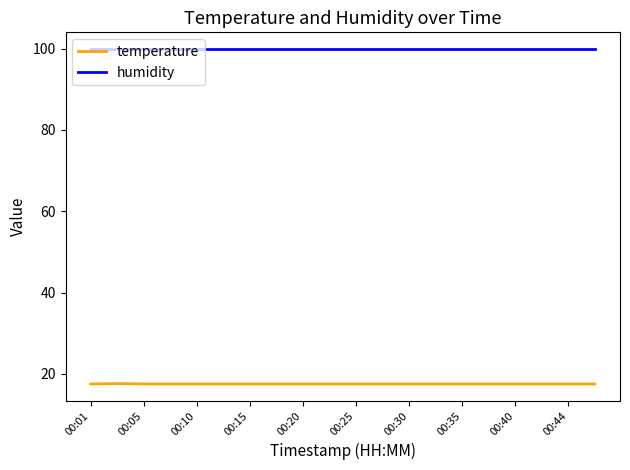

What is the average value of the humidity series?

99.9